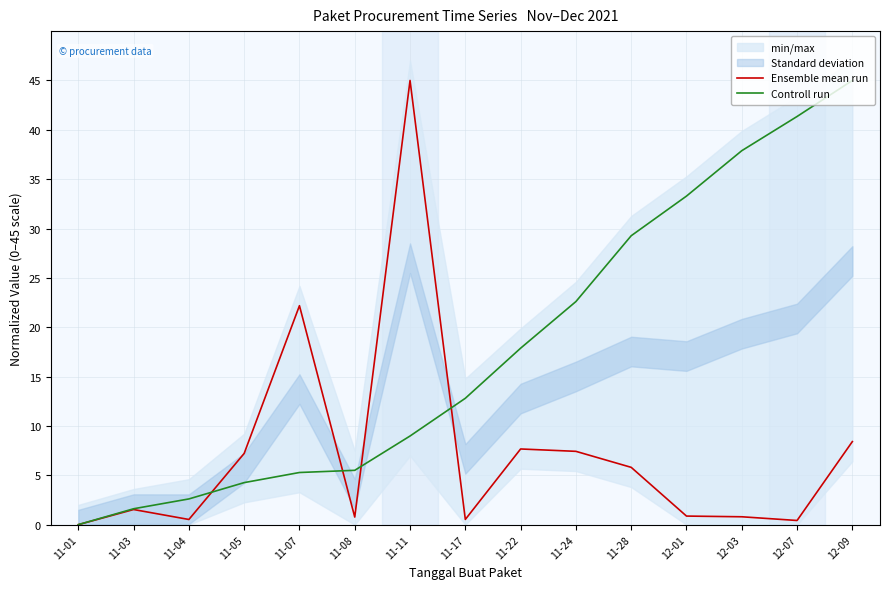

Reading left to right, what are all the values shown in this chart?

Ensemble mean run: 0.0	1.5	0.5	7.2	22.2	0.8	45.0	0.5	7.7	7.4	5.8	0.9	0.8	0.4	8.4
Controll run: 0.0	1.6	2.6	4.3	5.3	5.5	9.0	12.8	17.9	22.6	29.3	33.3	37.9	41.4	45.0